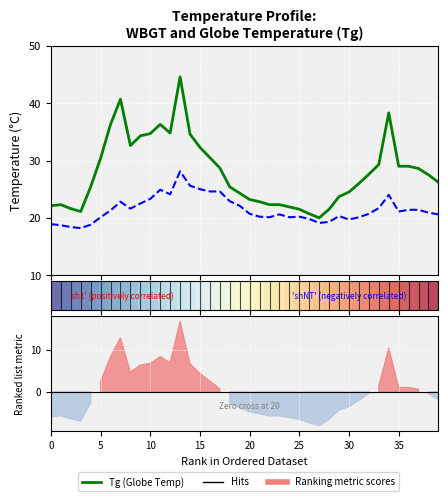

What is the spread (max minus min) of values at 20?

25.3